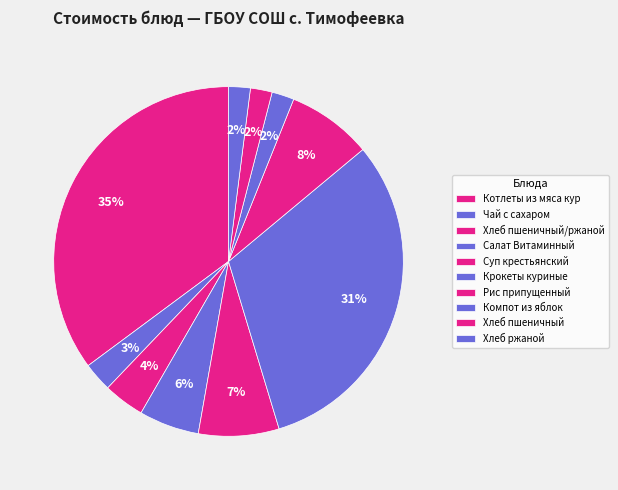

Do Суп крестьянский and Котлеты из мяса кур together represent more than half of the pie?

No